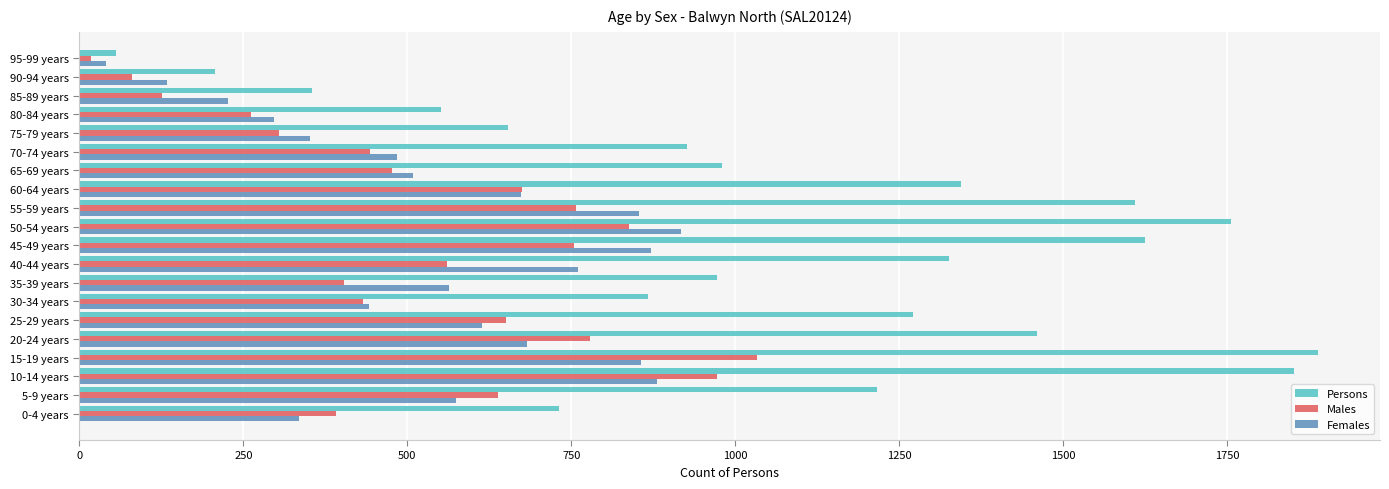

What is the smallest value displayed?

17